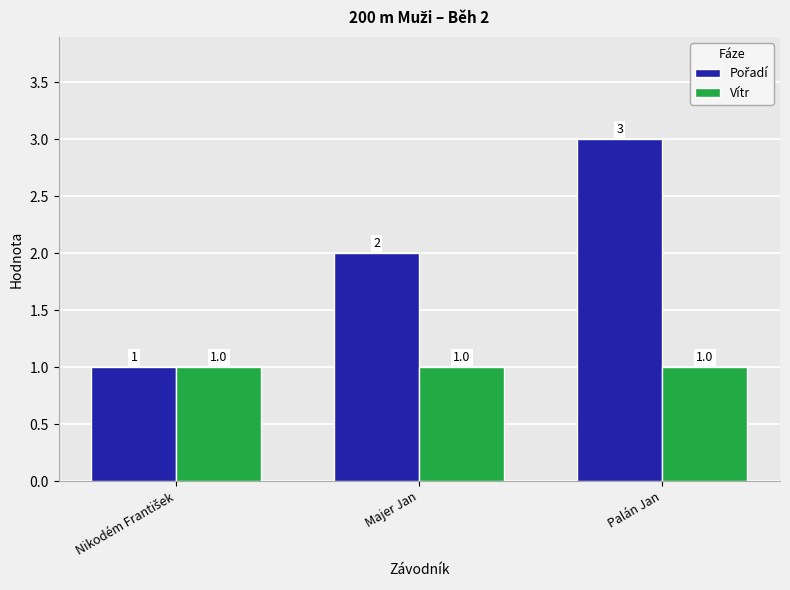

What is the label of the 1st bar from the right?

Palán Jan